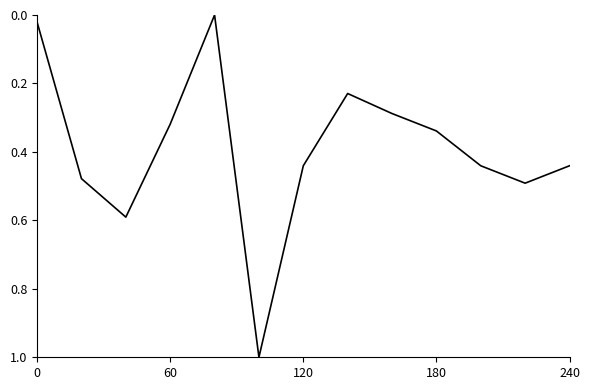

What is the difference between the maximum and minimum values?

1.0